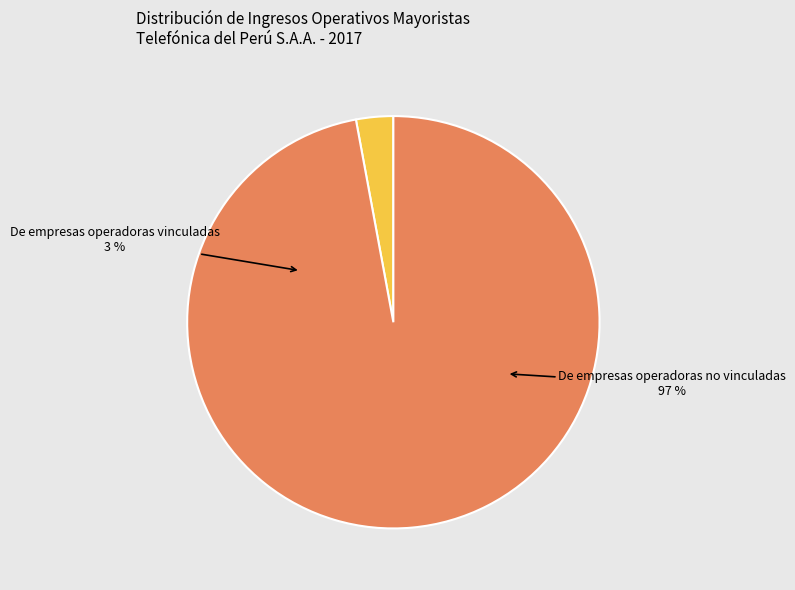

Rank the categories by value from lowest to highest.

De empresas operadoras vinculadas, De empresas operadoras no vinculadas